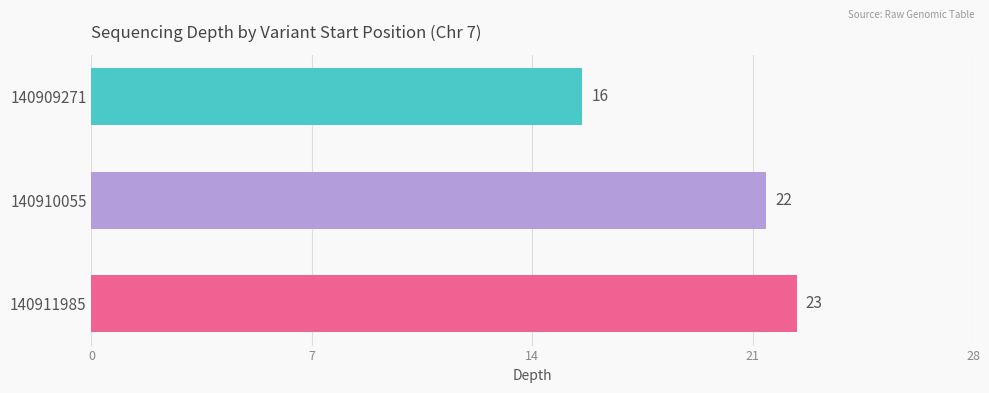

Does the chart contain any negative values?

No